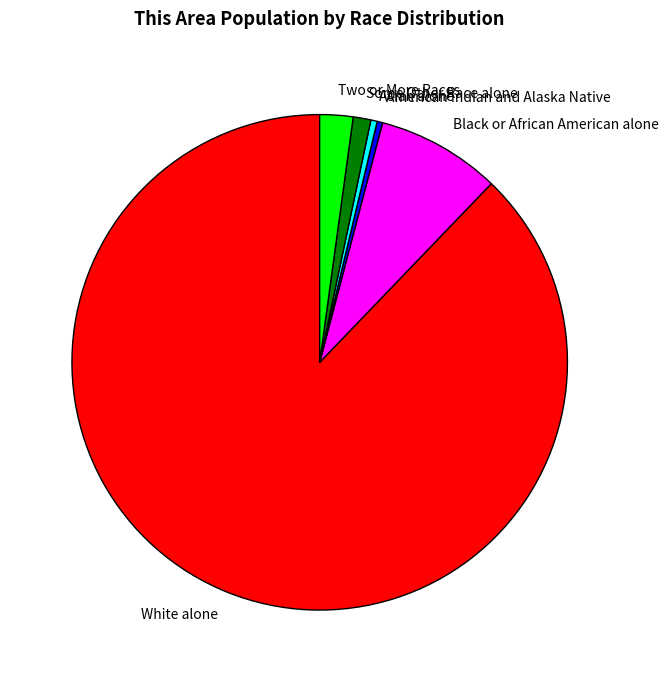

Is there any slice that represents more than half of the pie?

Yes